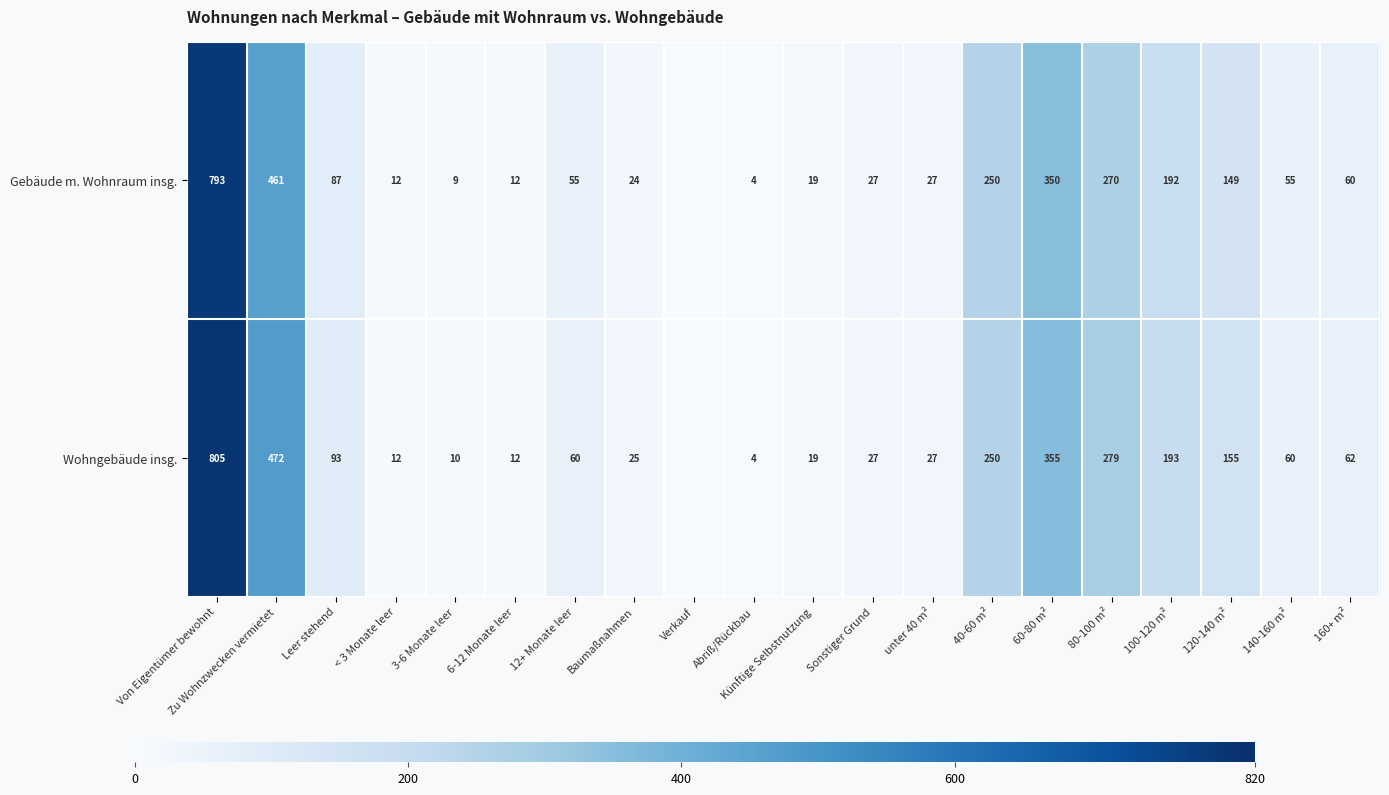

What is the total value across all series at unter 40 m²?

54